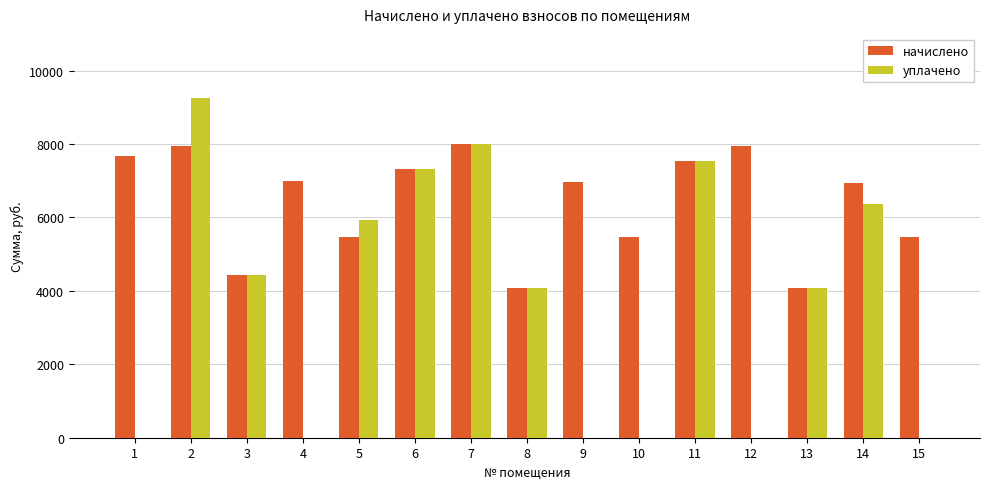

Count the number of categories in the chart.

15